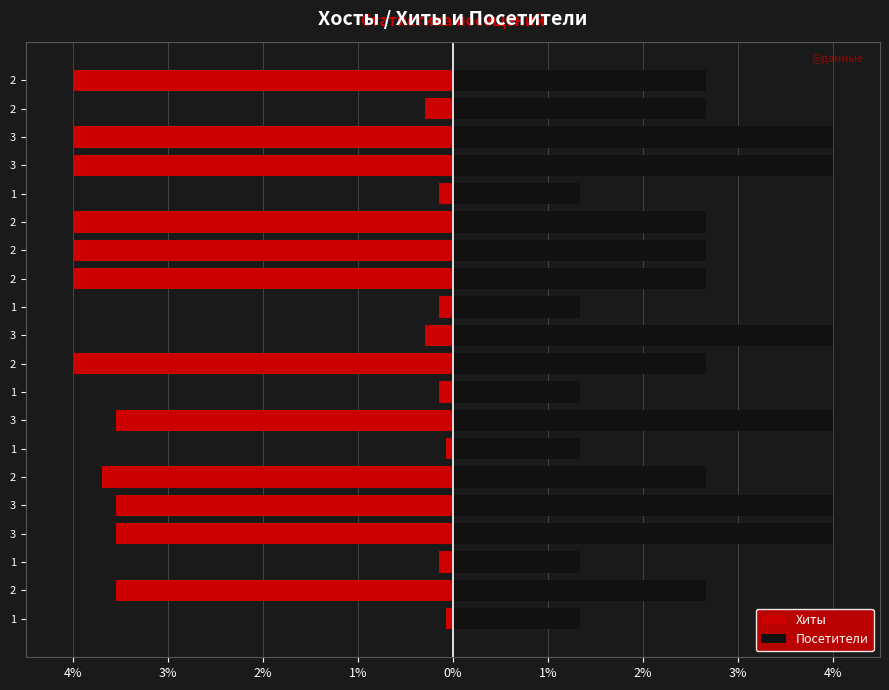

What is the sum of the Хиты values at 12 and 1%?

-7.7